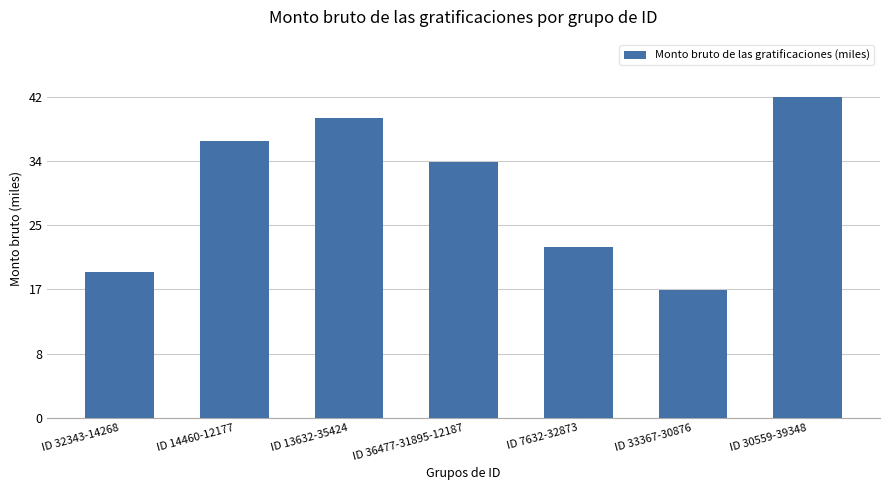

Which has a higher value, ID 32343-14268 or ID 30559-39348?

ID 30559-39348